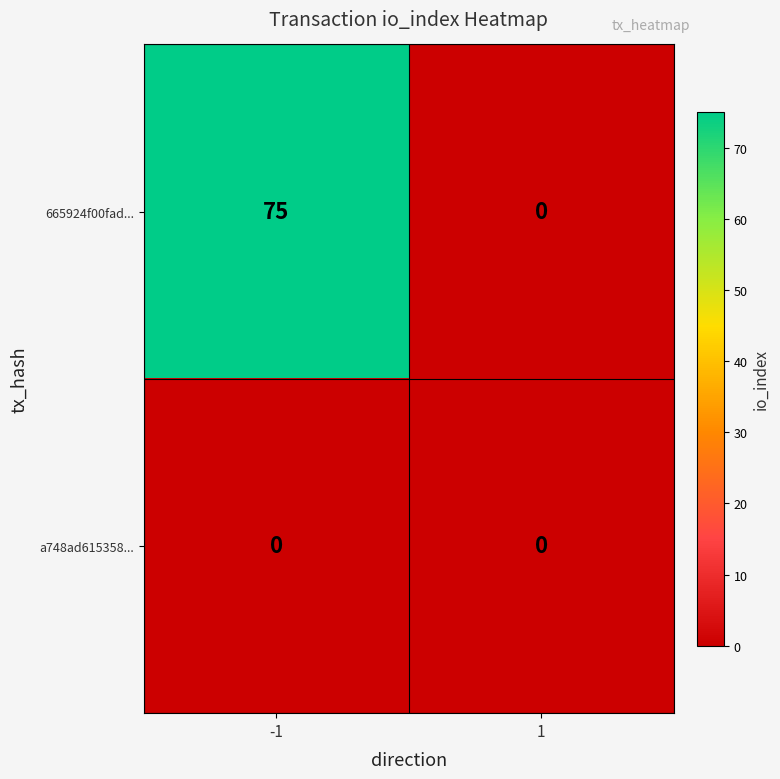

List the series in order of their peak value, highest first.

665924f00fad..., a748ad615358...